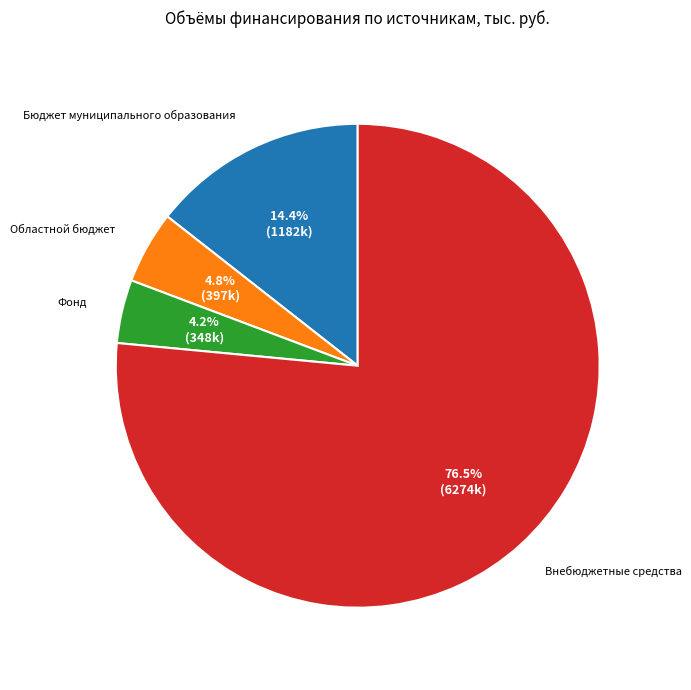

What portion of the pie excludes Бюджет муниципального образования?

85.6%